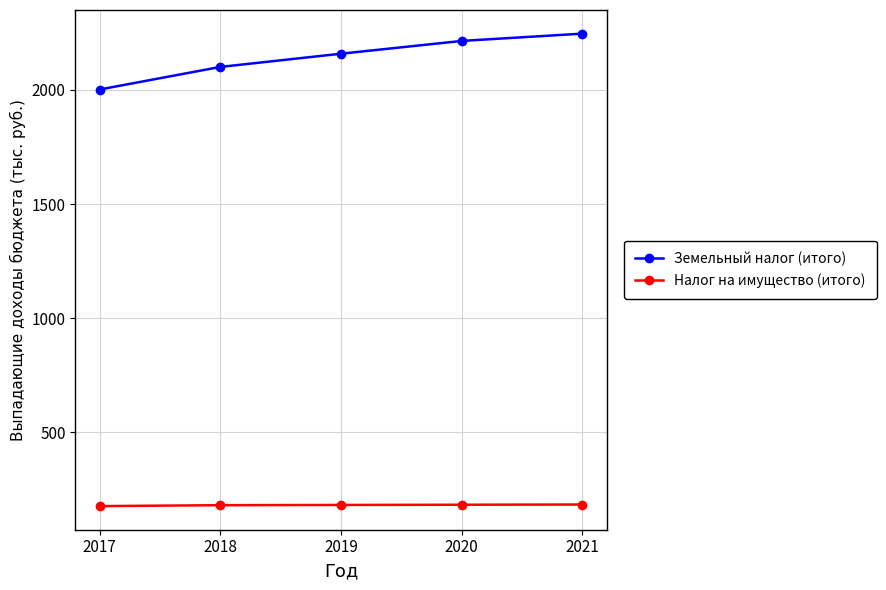

Which series has the largest range (max minus min)?

Земельный налог (итого)